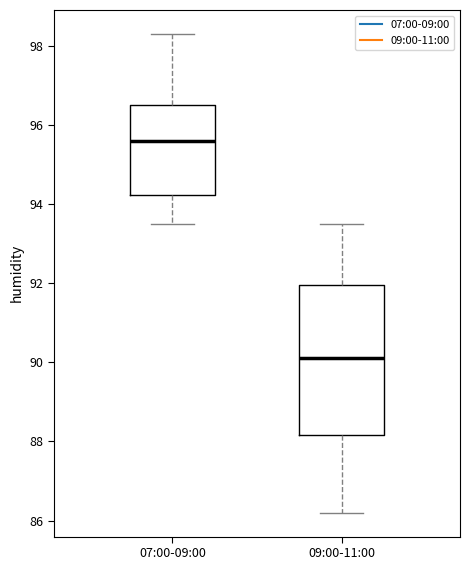

Which box's median line is the lowest?

09:00-11:00